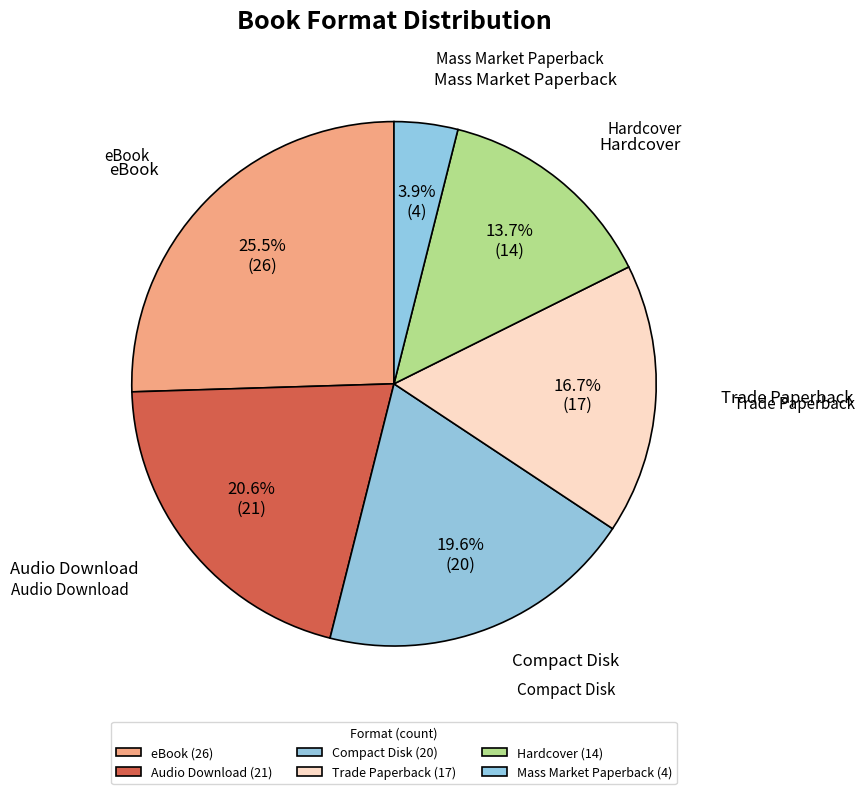

How many slices are in this pie chart?

6